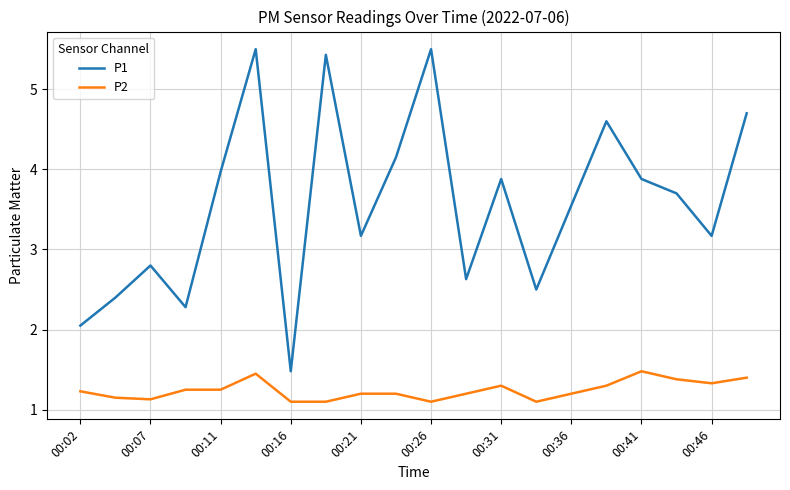

Count the number of categories in the chart.

20